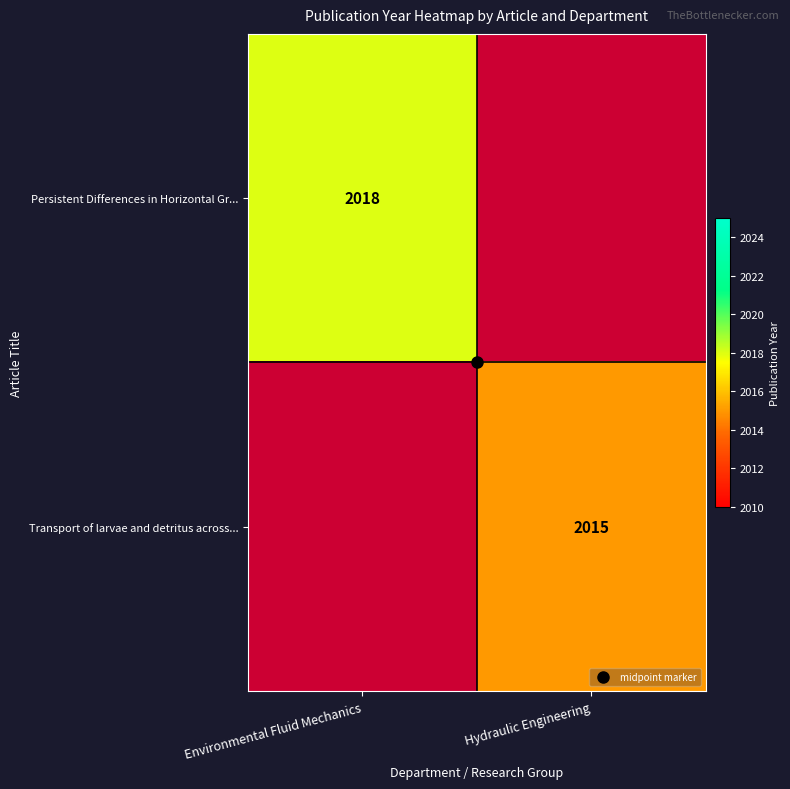

How many data points does each series have?

2